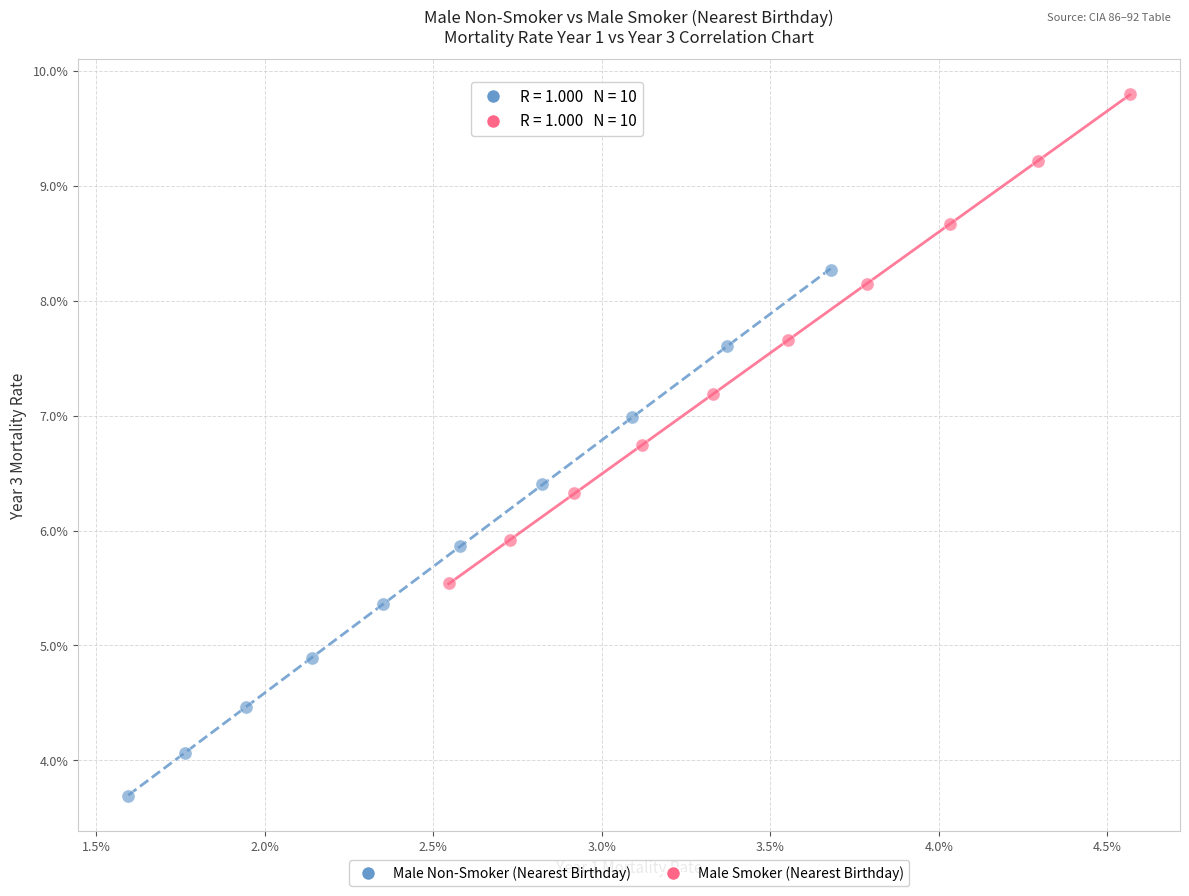

Which series has the largest Y range (max minus min)?

Male Non-Smoker (Nearest Birthday)